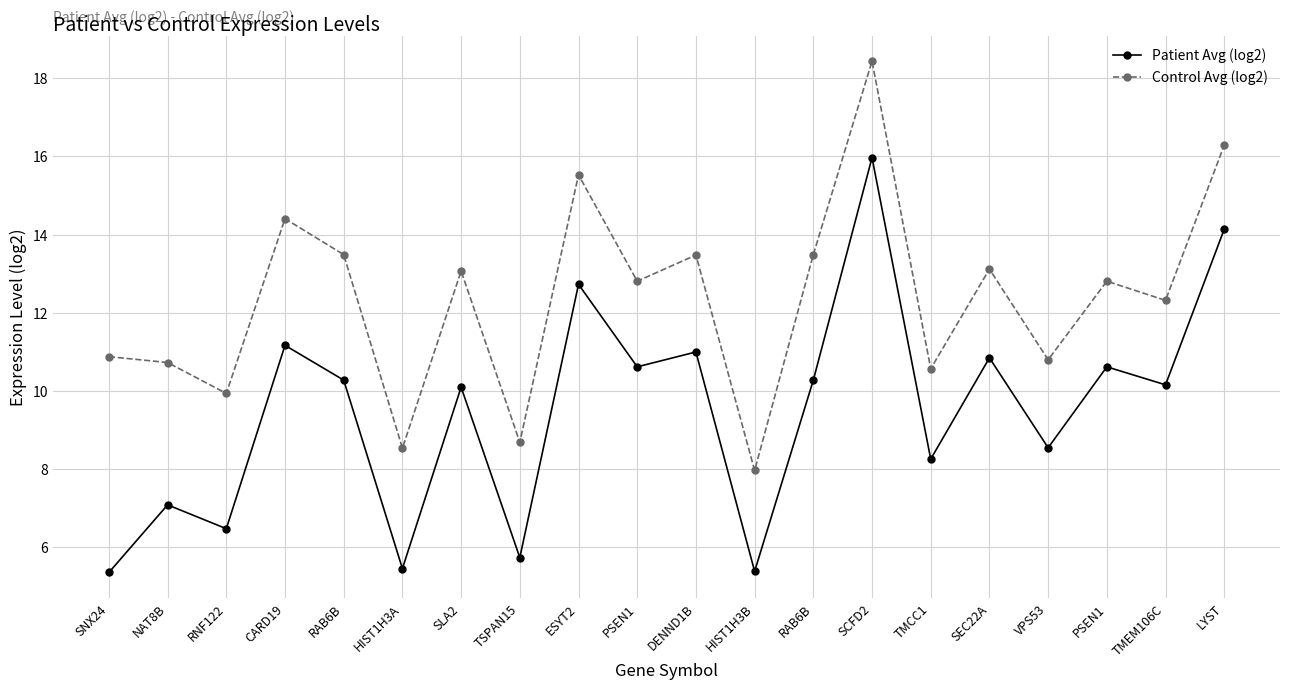

Is it true that Patient Avg (log2) equals 6.5 at RNF122?

True